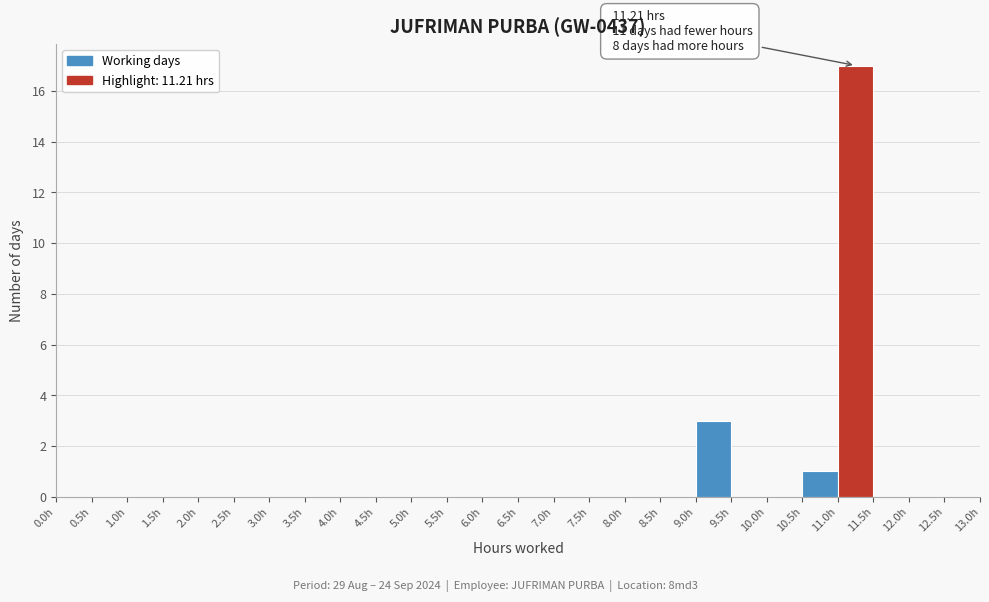

Over which range of the x-axis is the bar tallest?

11.0 to 11.5